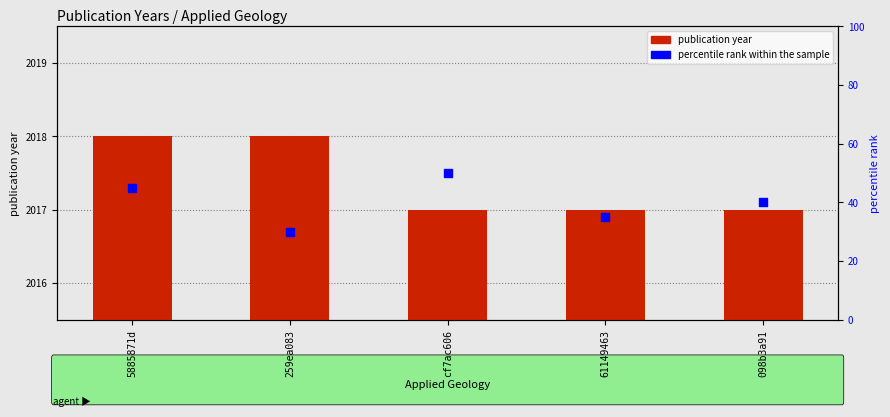

At which category is the sum across all series the highest?

cf7ac606